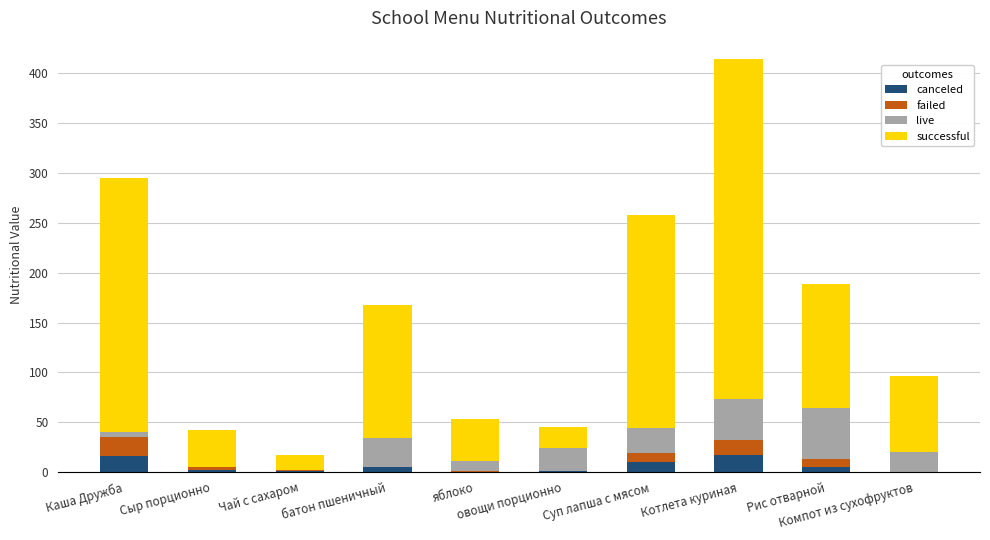

What is the highest value of the canceled series?

16.6